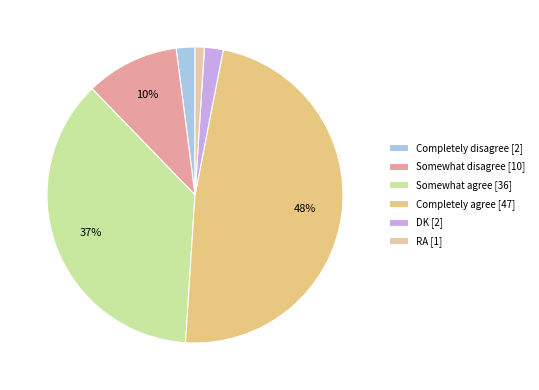

How many slices are in this pie chart?

6